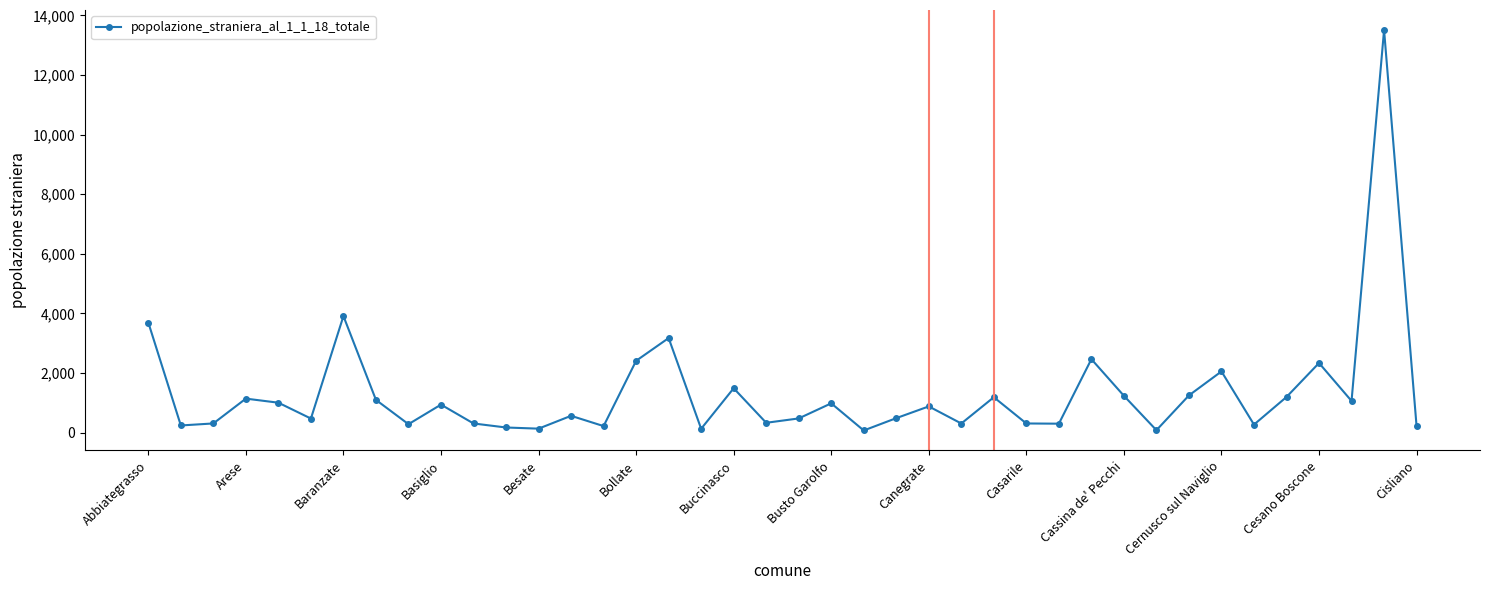

What is the maximum value shown in the chart?

13511